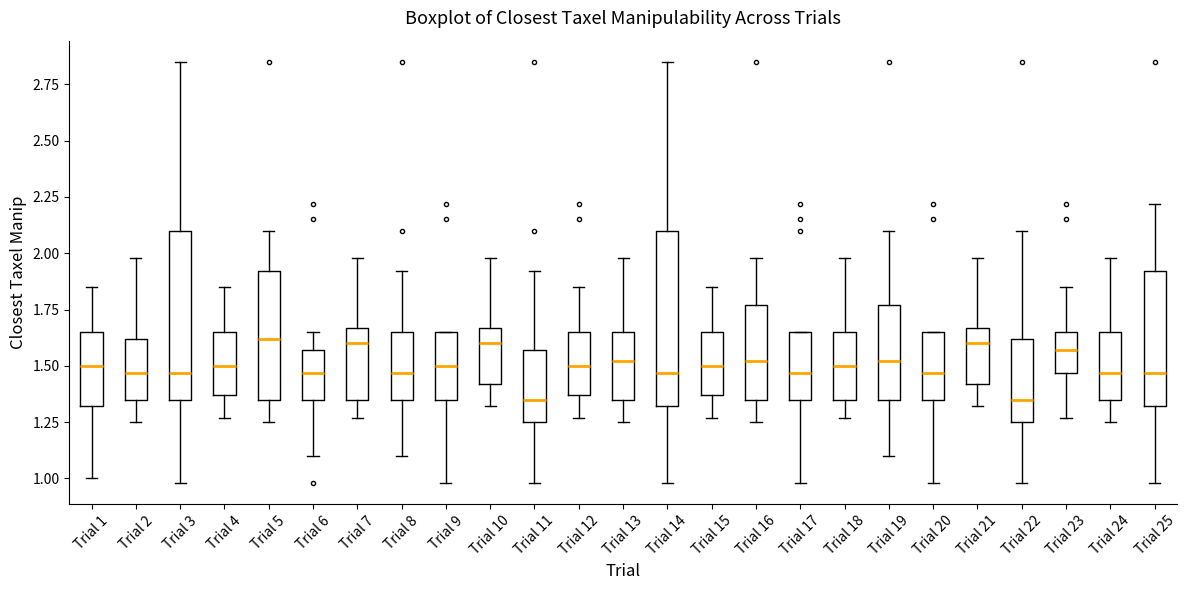

Reading left to right, read every box against the y-axis: the position of its median line, the range the box covers, and the ends of its whiskers. The values are not printed on the chart, so give them approximately, as read against the axis.

Trial 1: median 1.50, box 1.30 to 1.65, whiskers 1.00 to 1.85
Trial 2: median 1.45, box 1.35 to 1.60, whiskers 1.25 to 2.00
Trial 3: median 1.45, box 1.35 to 2.10, whiskers 1.00 to 2.85
Trial 4: median 1.50, box 1.35 to 1.65, whiskers 1.25 to 1.85
Trial 5: median 1.60, box 1.35 to 1.90, whiskers 1.25 to 2.10
Trial 6: median 1.45, box 1.35 to 1.55, whiskers 1.10 to 1.65
Trial 7: median 1.60, box 1.35 to 1.65, whiskers 1.25 to 2.00
Trial 8: median 1.45, box 1.35 to 1.65, whiskers 1.10 to 1.90
Trial 9: median 1.50, box 1.35 to 1.65, whiskers 1.00 to 1.65
Trial 10: median 1.60, box 1.40 to 1.65, whiskers 1.30 to 2.00
Trial 11: median 1.35, box 1.25 to 1.55, whiskers 1.00 to 1.90
Trial 12: median 1.50, box 1.35 to 1.65, whiskers 1.25 to 1.85
Trial 13: median 1.50, box 1.35 to 1.65, whiskers 1.25 to 2.00
Trial 14: median 1.45, box 1.30 to 2.10, whiskers 1.00 to 2.85
Trial 15: median 1.50, box 1.35 to 1.65, whiskers 1.25 to 1.85
Trial 16: median 1.50, box 1.35 to 1.75, whiskers 1.25 to 2.00
Trial 17: median 1.45, box 1.35 to 1.65, whiskers 1.00 to 1.65
Trial 18: median 1.50, box 1.35 to 1.65, whiskers 1.25 to 2.00
Trial 19: median 1.50, box 1.35 to 1.75, whiskers 1.10 to 2.10
Trial 20: median 1.45, box 1.35 to 1.65, whiskers 1.00 to 1.65
Trial 21: median 1.60, box 1.40 to 1.65, whiskers 1.30 to 2.00
Trial 22: median 1.35, box 1.25 to 1.60, whiskers 1.00 to 2.10
Trial 23: median 1.55, box 1.45 to 1.65, whiskers 1.25 to 1.85
Trial 24: median 1.45, box 1.35 to 1.65, whiskers 1.25 to 2.00
Trial 25: median 1.45, box 1.30 to 1.90, whiskers 1.00 to 2.20